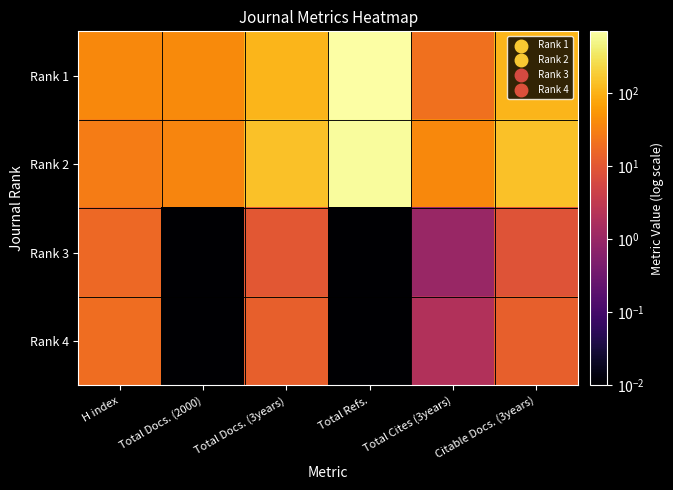

Which category has the highest value across all series?

Total Refs.